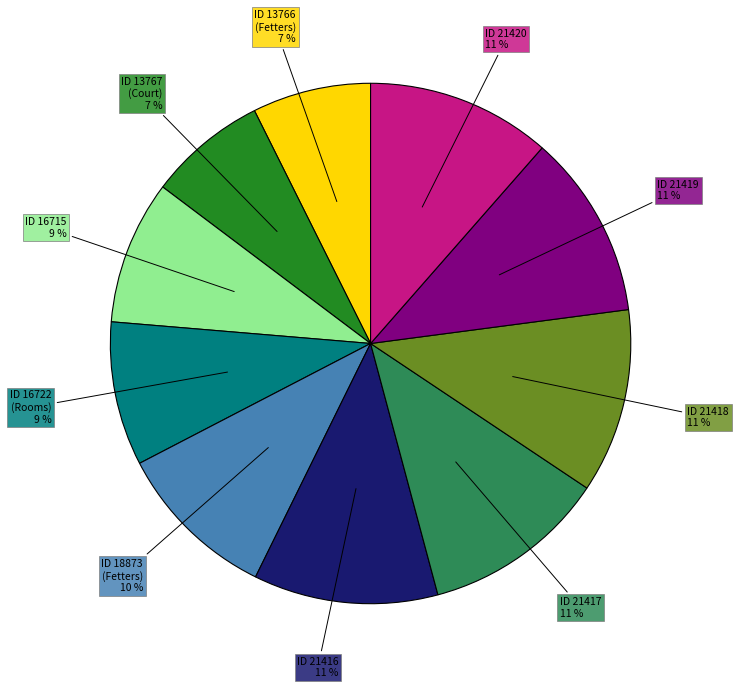

Approximately how many times larger is the value at ID 21417 compared to ID 18873 (Fetters)?

1.1